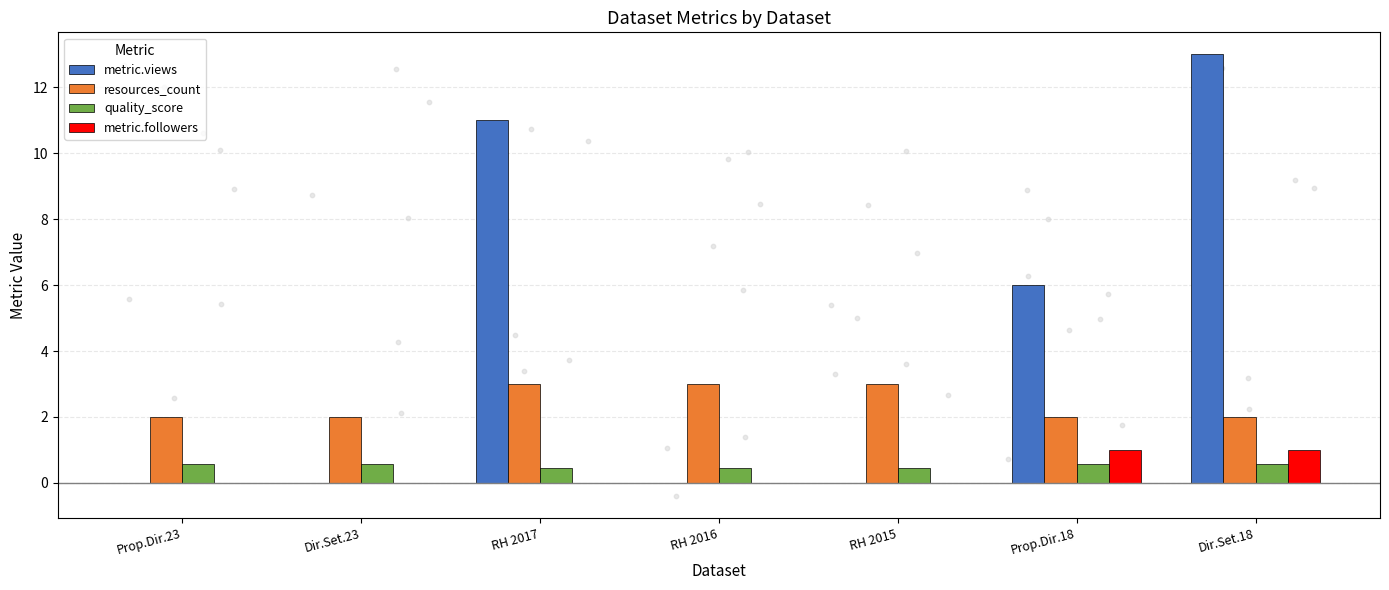

At how many categories does at least one series exceed 1?

7